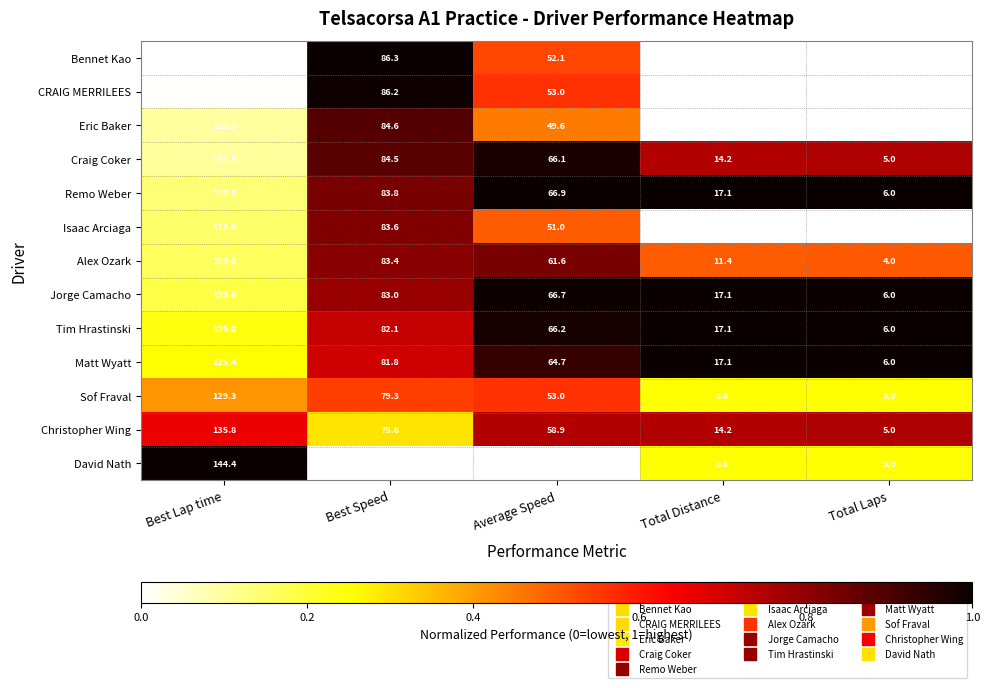

What is the smallest value displayed?

2.0